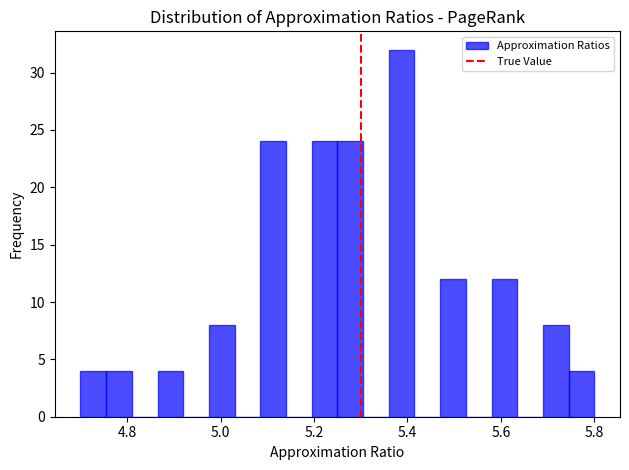

Around what value on the x-axis is the tallest bar? Give the approximate position of its centre, as read against the axis.

5.38